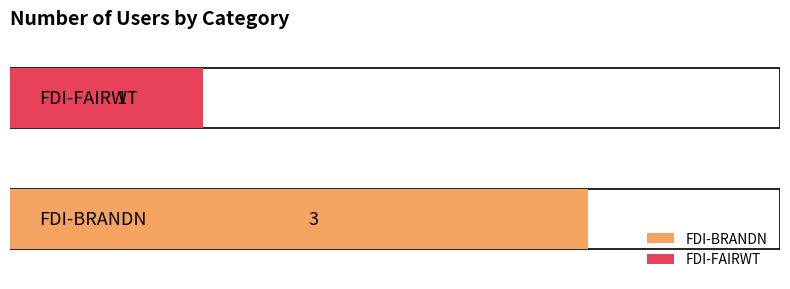

What is the maximum value shown in the chart?

3